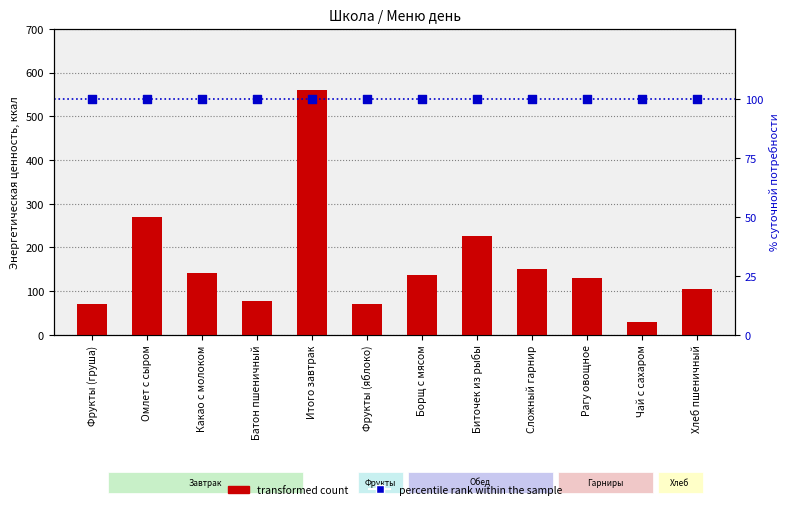

Which series reaches the maximum Y coordinate?

transformed count